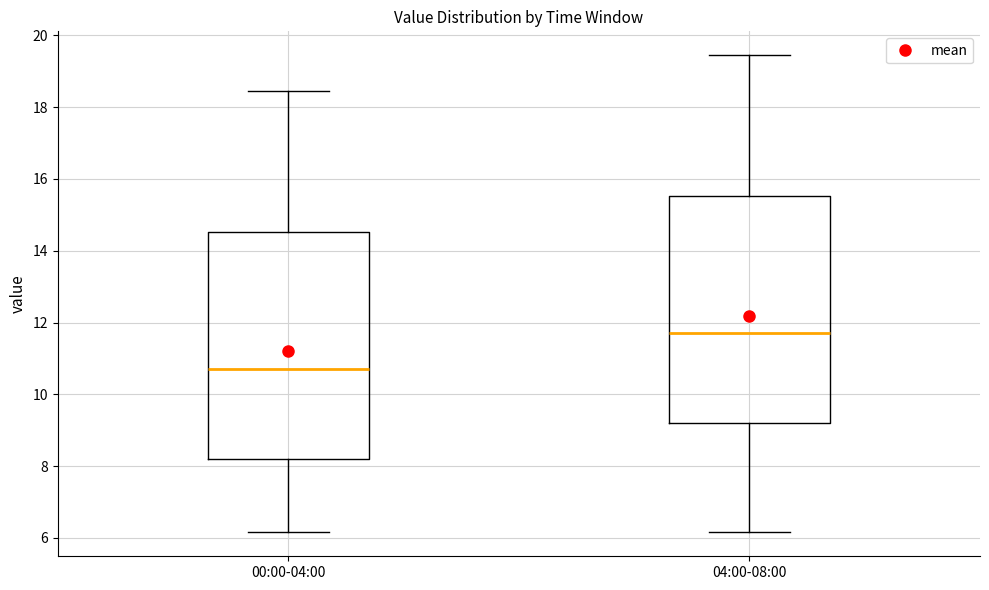

Reading left to right, transcribe this box plot: for each box, give where its median line is, the range the box spans, and where its two whiskers end, as read against the y-axis. The values are not printed on the chart, so give them approximately, as read against the axis.

00:00-04:00: median 10.8, box 8.2 to 14.6, whiskers 6.2 to 18.4
04:00-08:00: median 11.8, box 9.2 to 15.6, whiskers 6.2 to 19.4